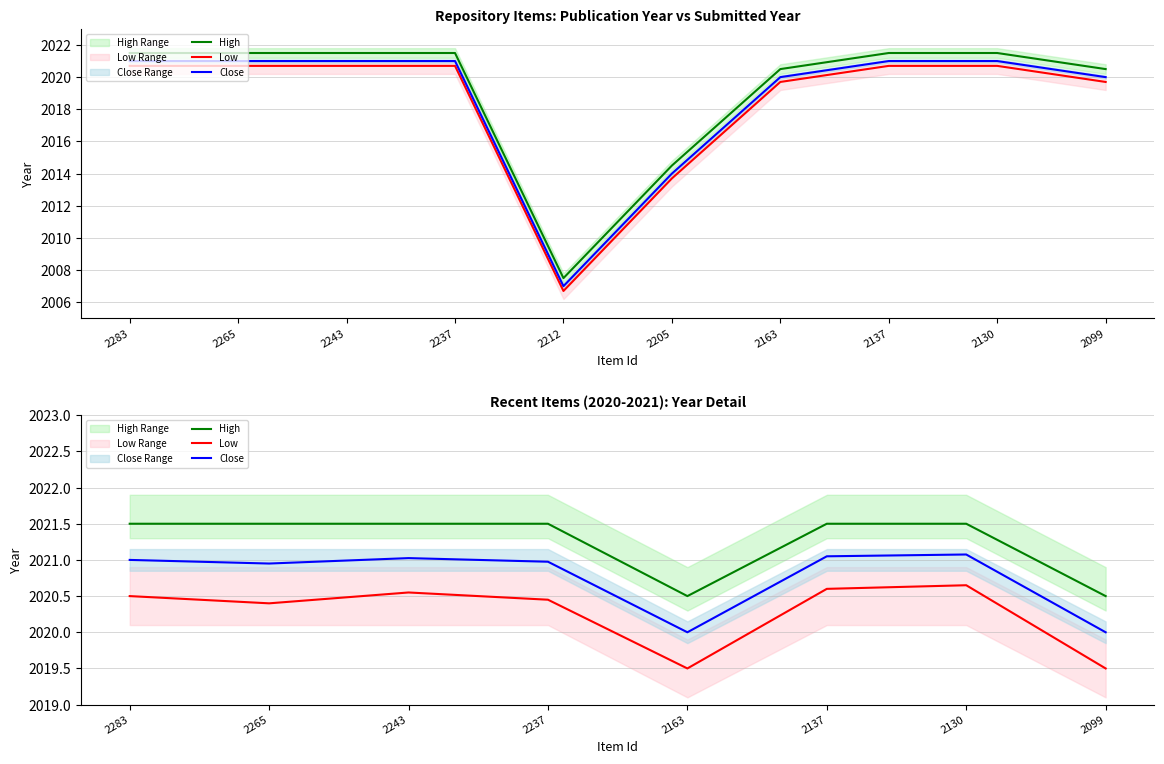

At which label does Close first exceed 2021?

2243